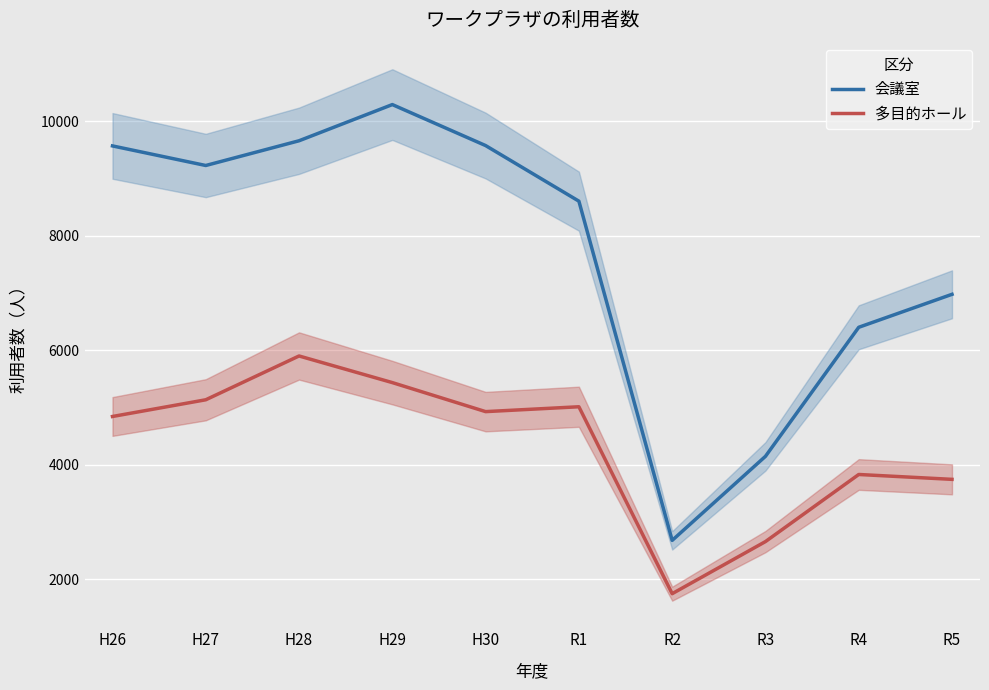

How many interior local valleys does the 会議室 series have?

2